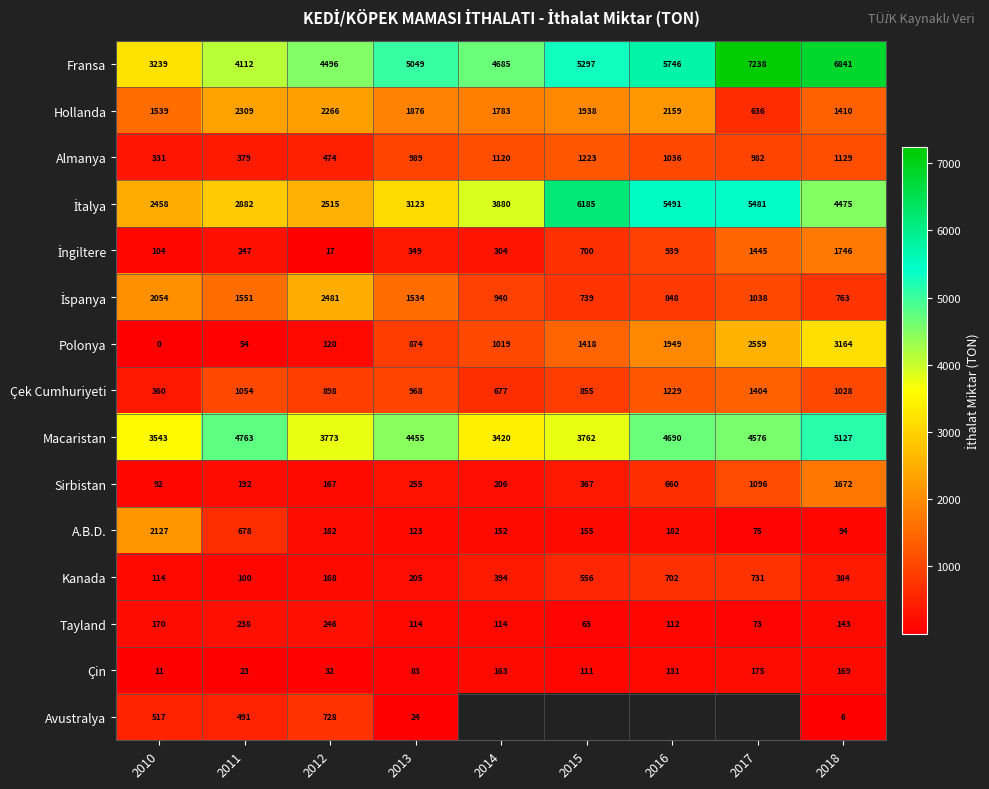

At how many categories does at least one series exceed 753?

9